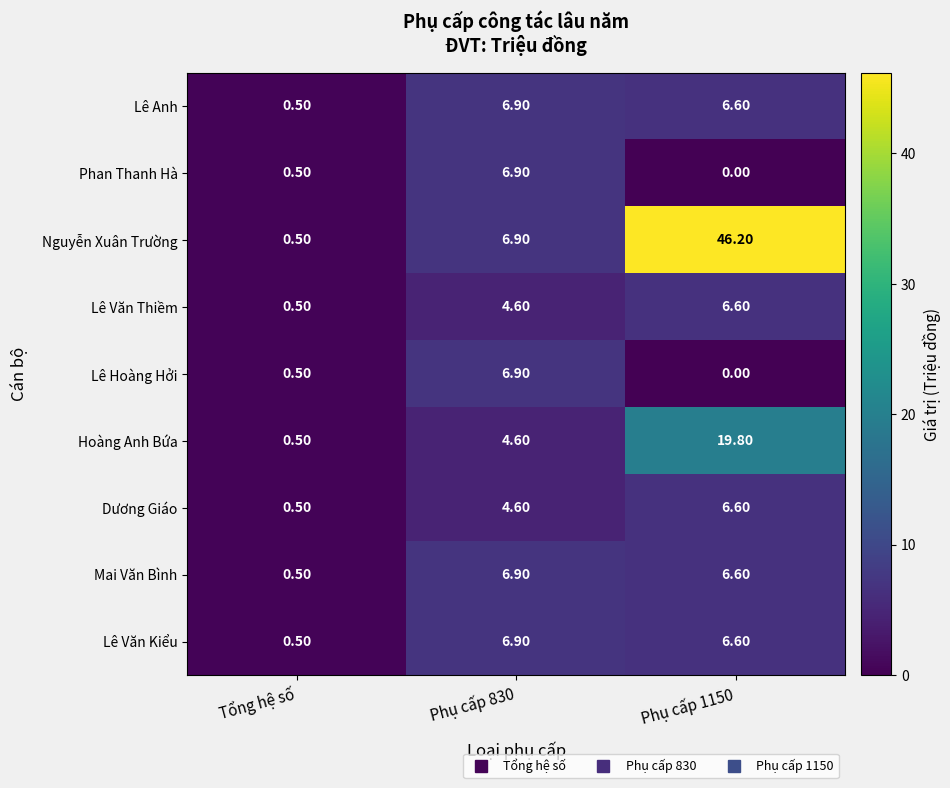

What is the difference between the highest and lowest values at Phụ cấp 830?

2.3